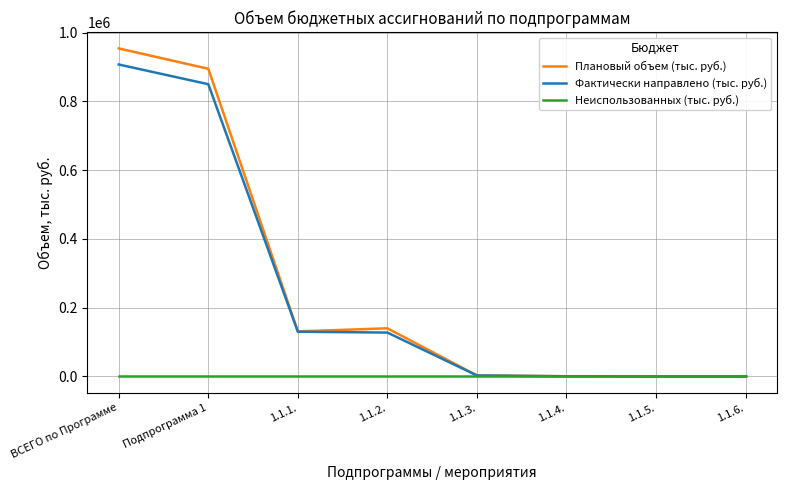

What is the total value across all series at Подпрограмма 1?

1745177.5